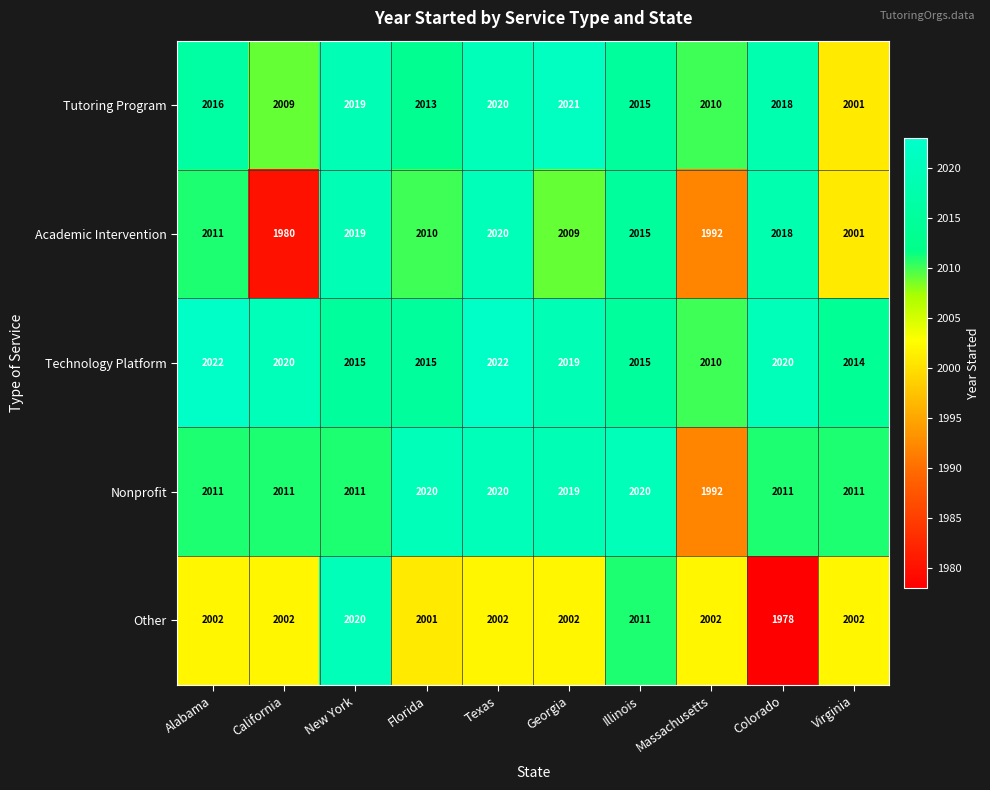

What is the difference between the highest and lowest values at Alabama?

20